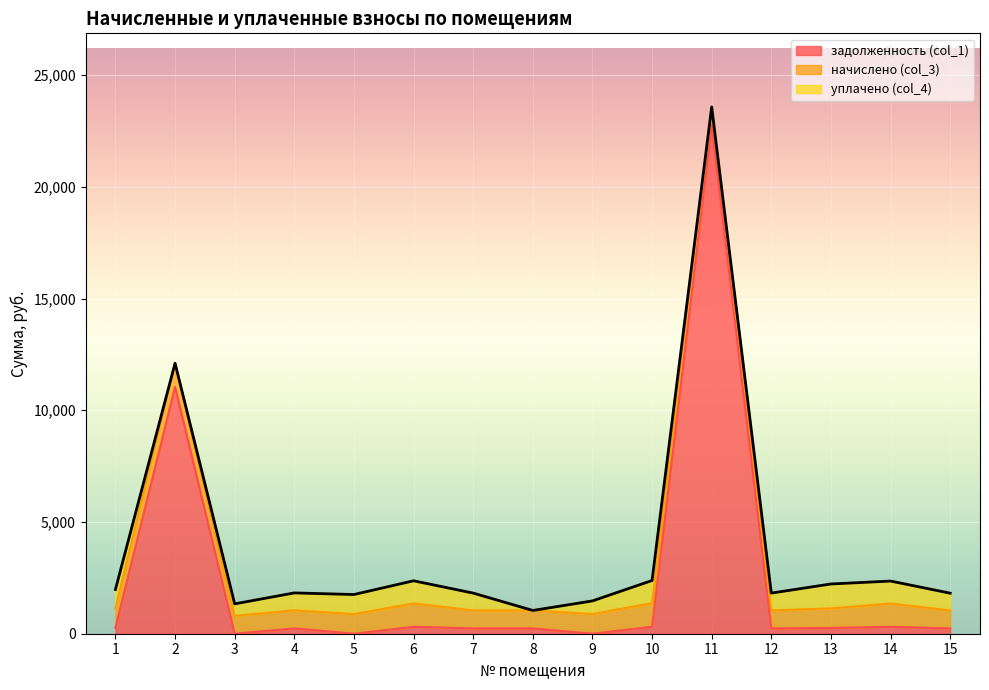

How many interior local valleys does the уплачено (col_4) series have?

3